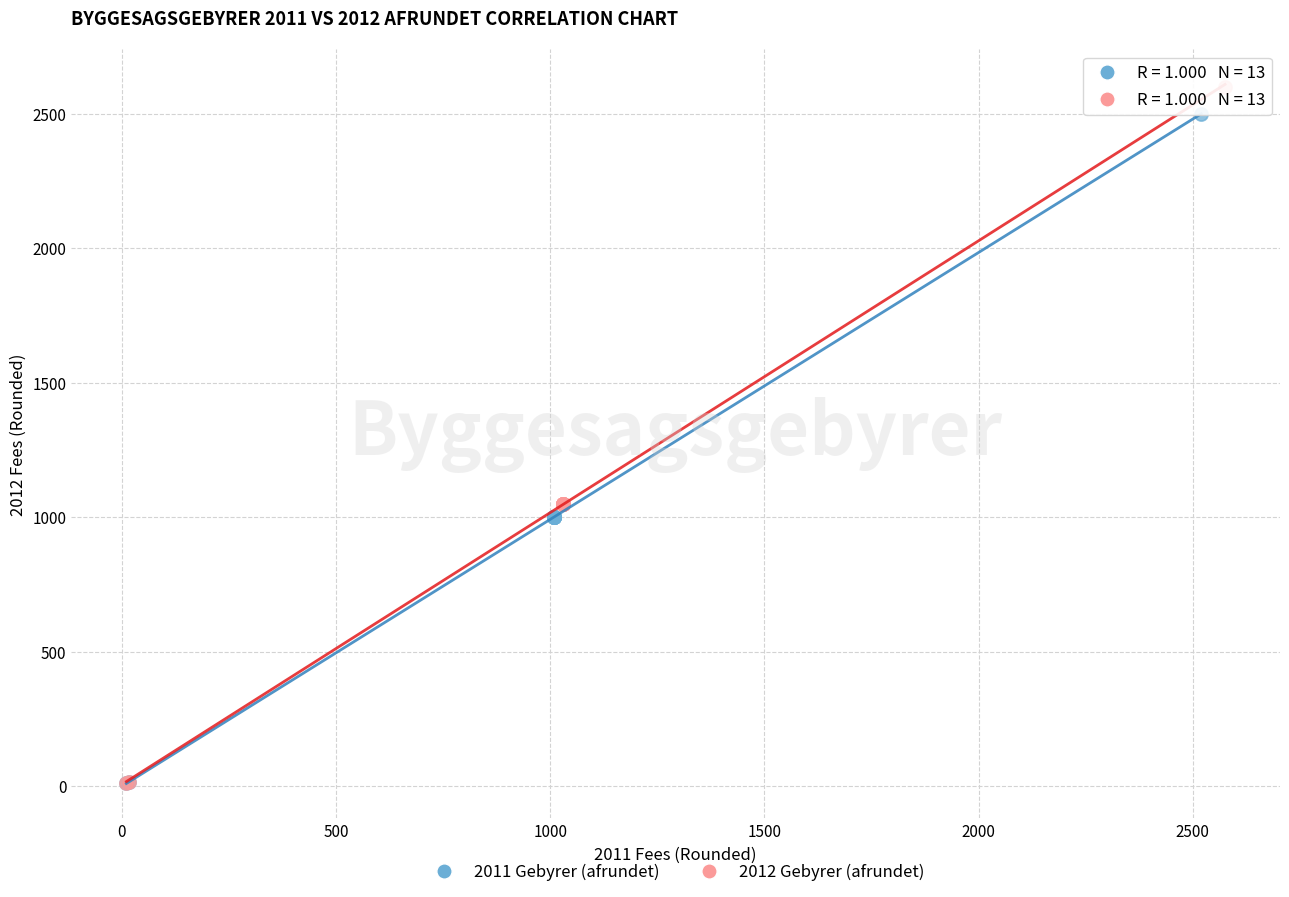

What are all the series names shown in the legend?

2011 Gebyrer (afrundet), 2012 Gebyrer (afrundet)